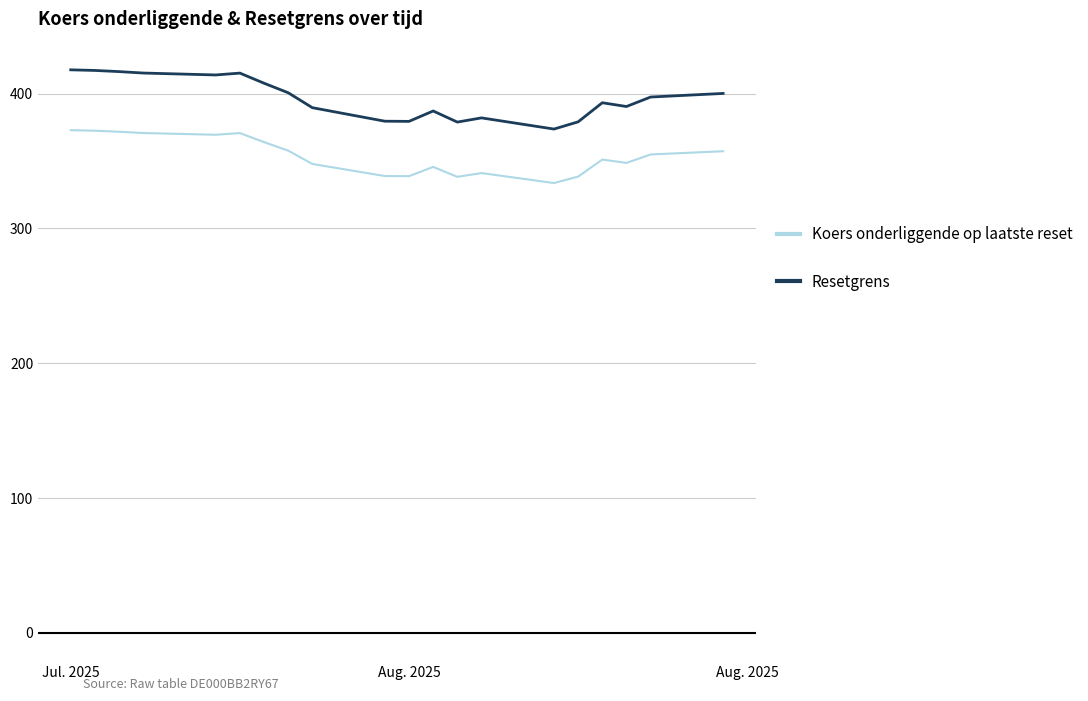

Rank the series by their average value, from highest to lowest.

Resetgrens, Koers onderliggende op laatste reset